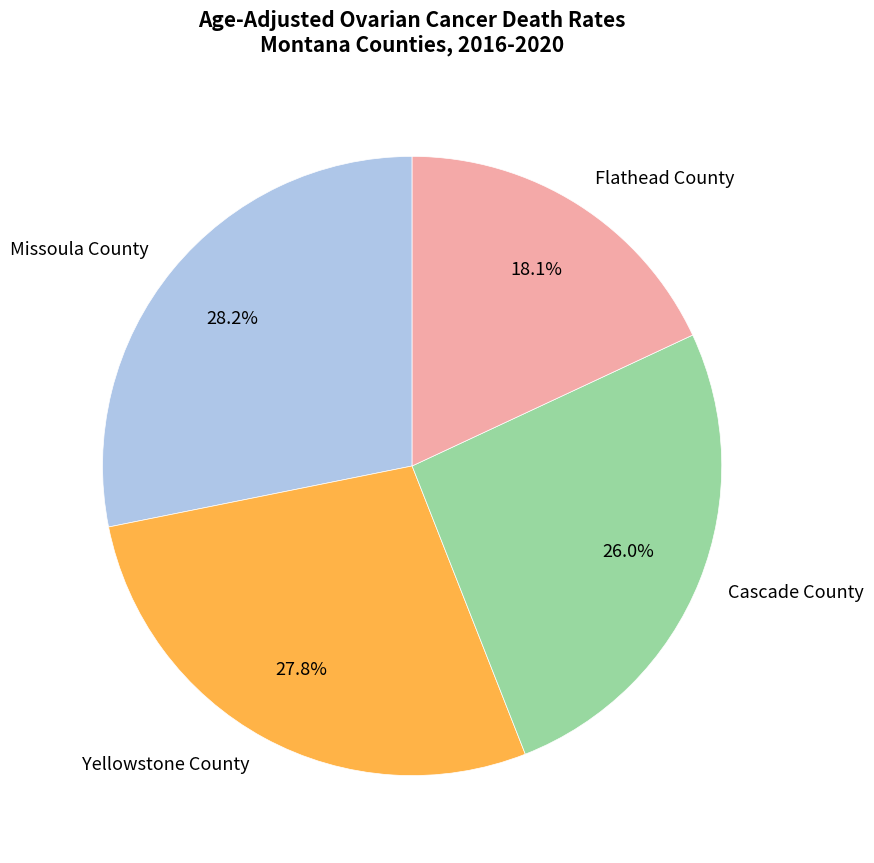

Is Yellowstone County the majority of the pie?

No